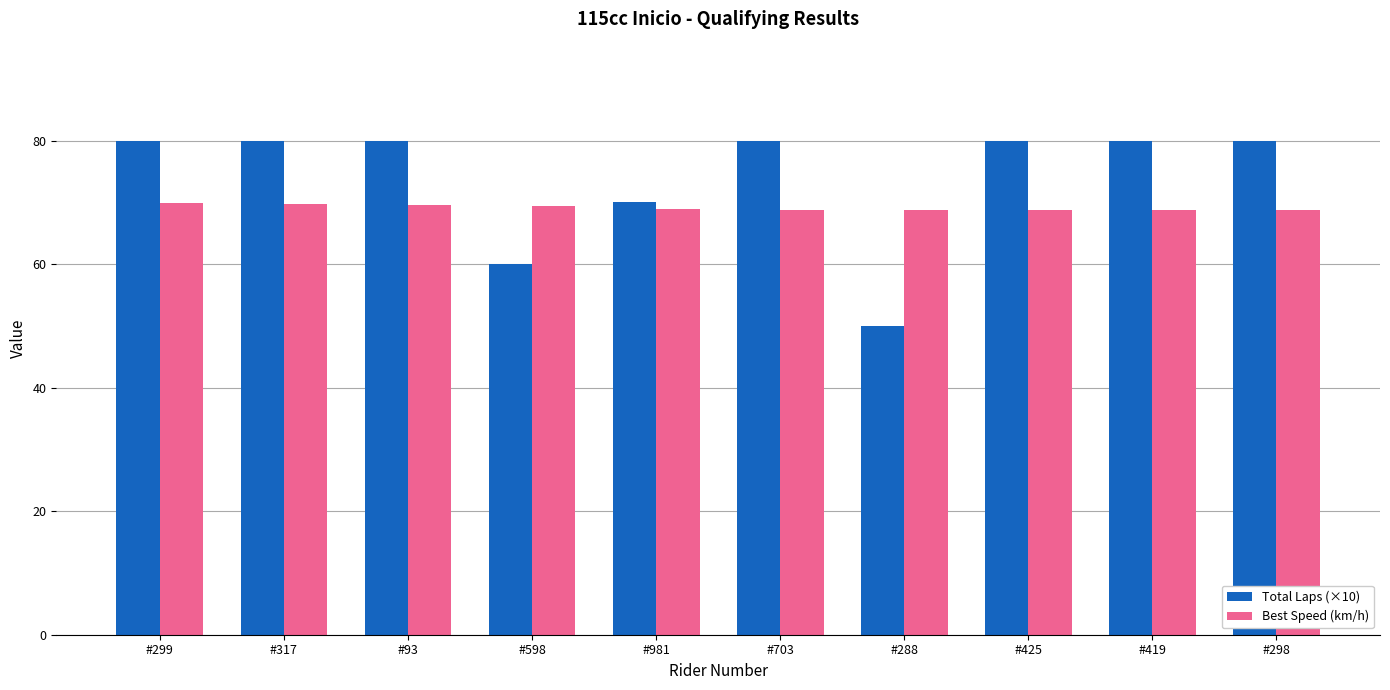

Rank the series at #298 from highest to lowest value.

Total Laps (×10), Best Speed (km/h)